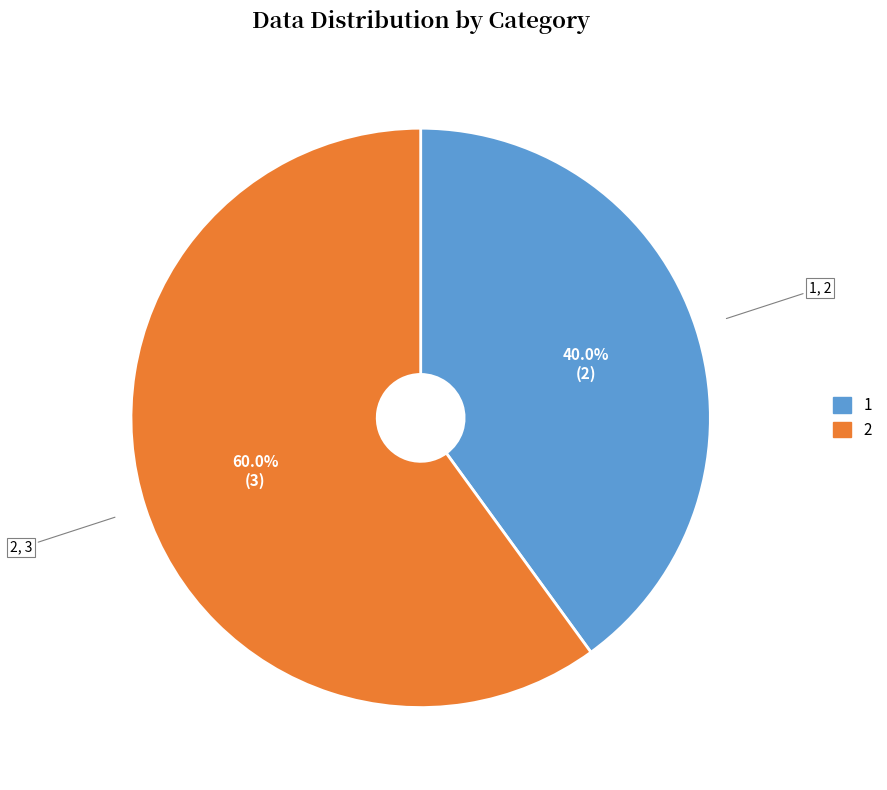

What percentage is the 1 slice, to the nearest percent?

40%